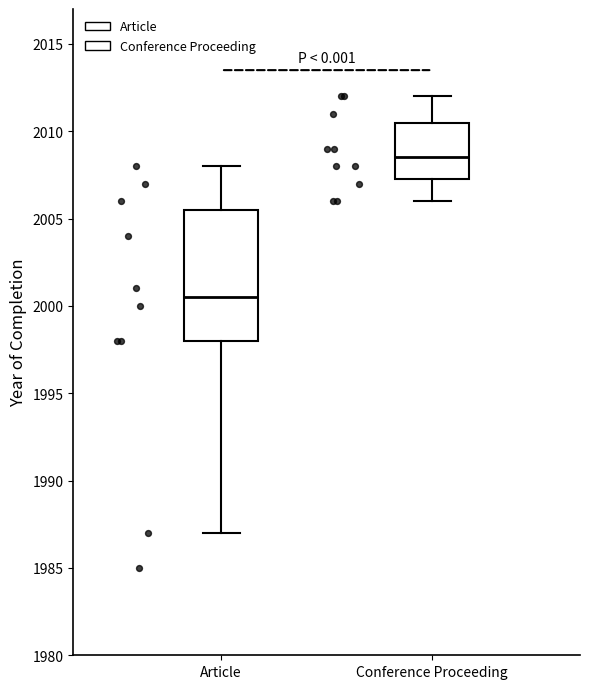

Which box's median line is the lowest?

Article